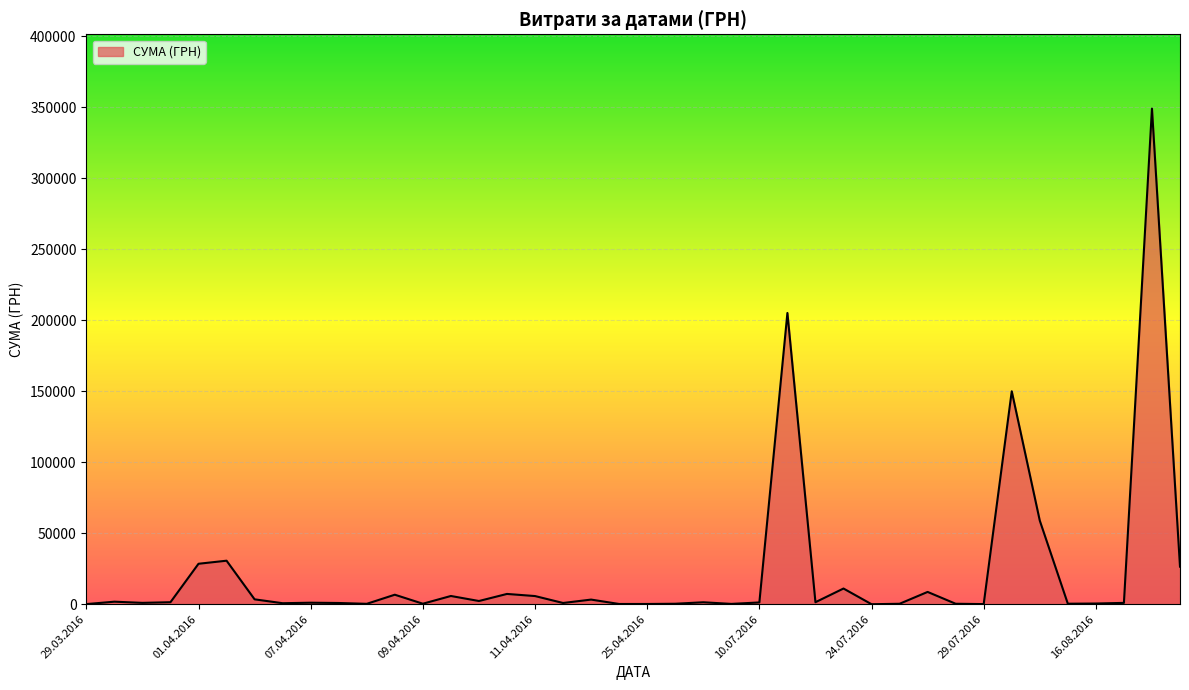

What is the greatest value displayed?

348965.9